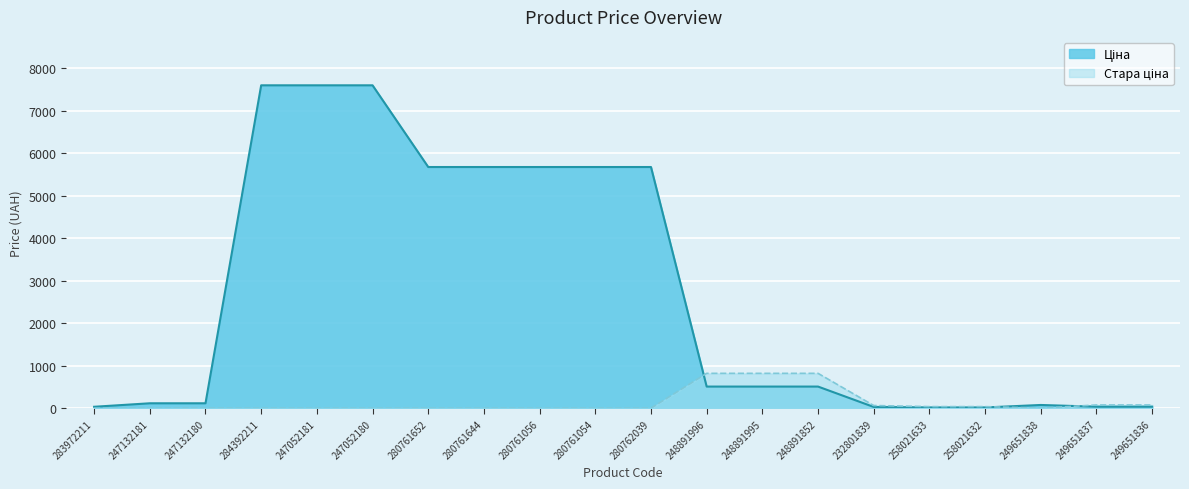

What is the average value of the Ціна series?

2657.1